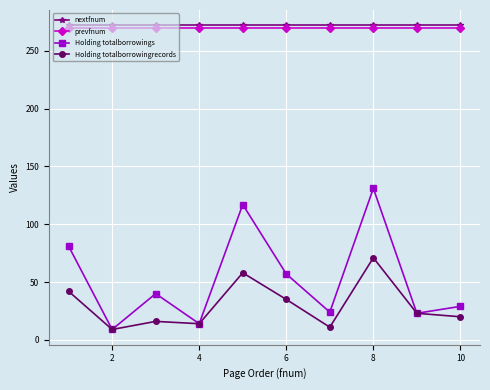

At how many categories does at least one series exceed 163?

10